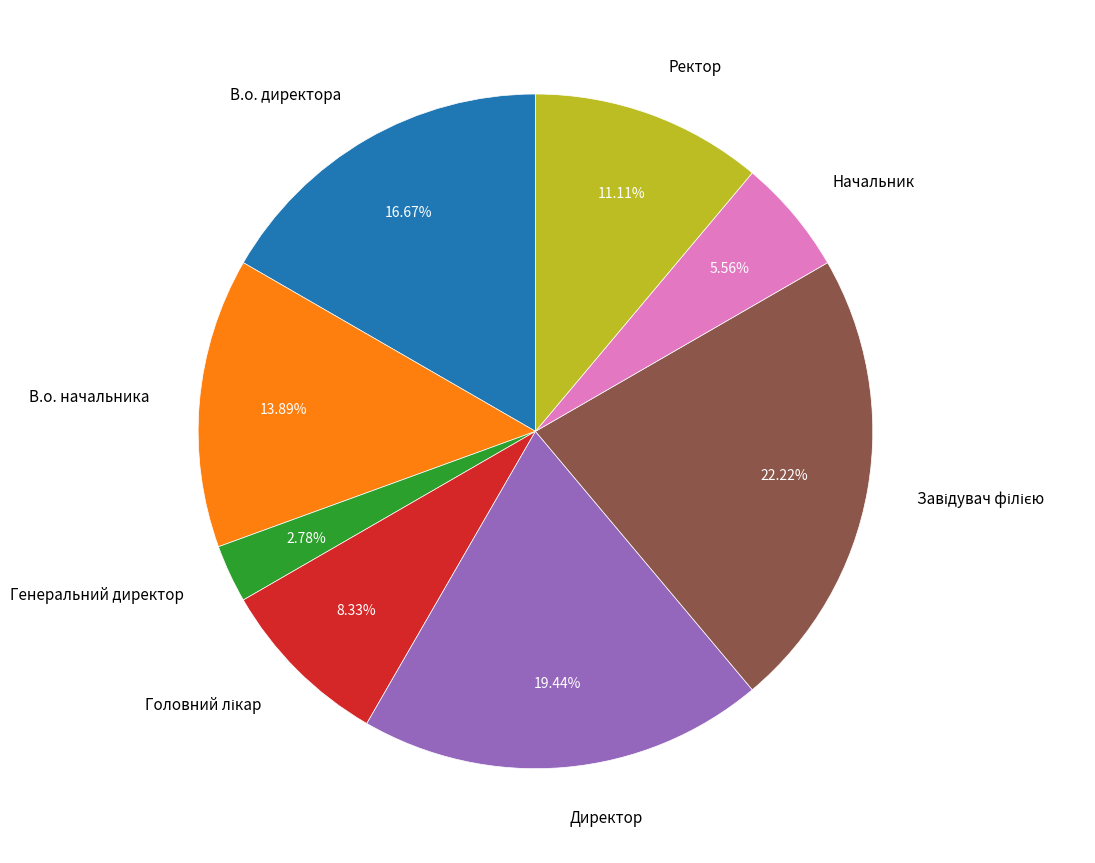

Does any single category account for the majority?

No